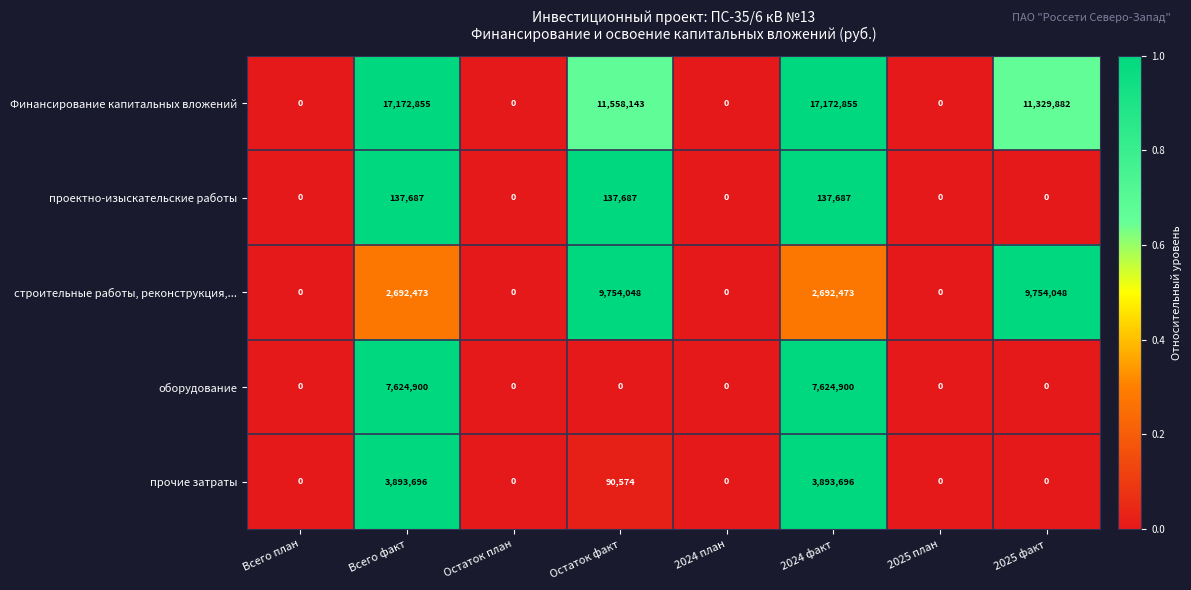

What is the sum of all проектно-изыскательские работы values?

413061